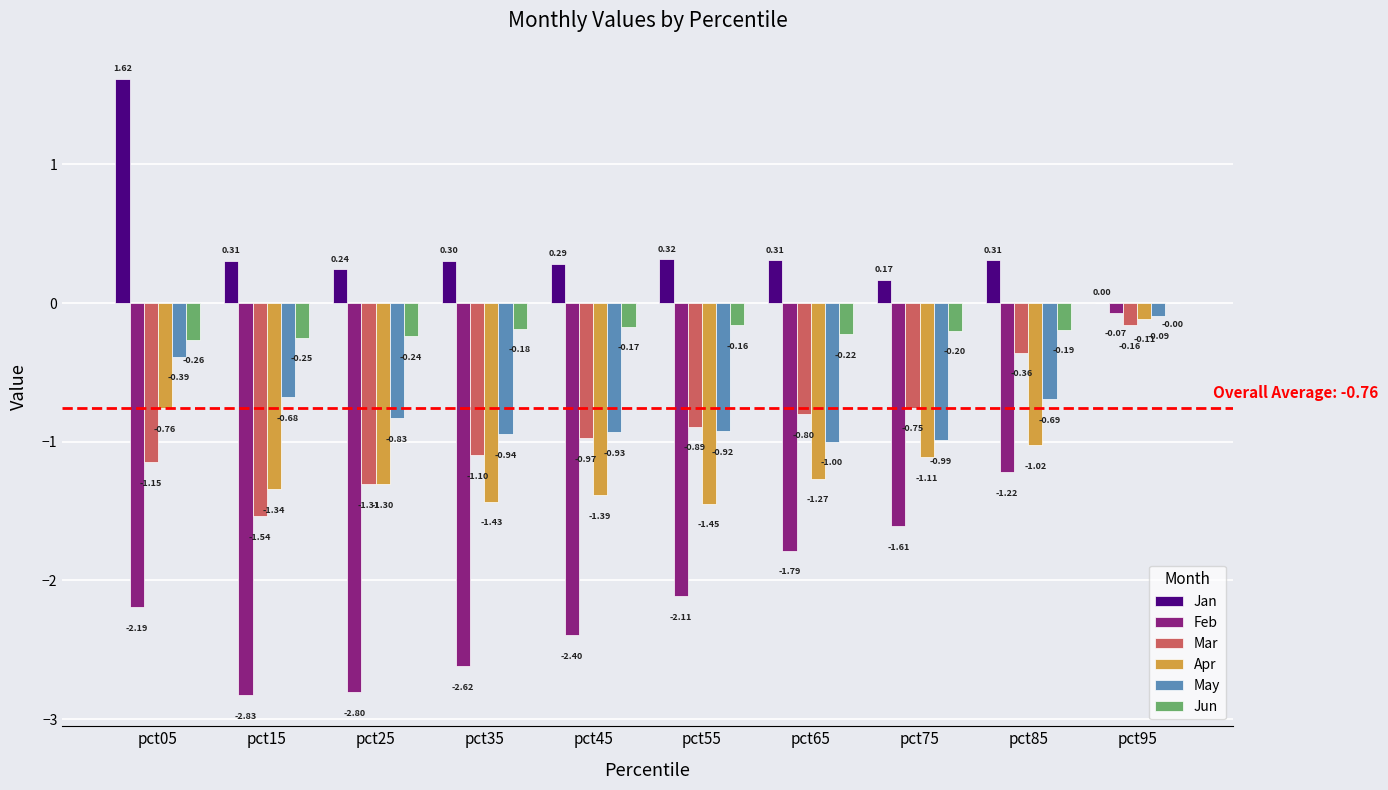

What is the total value across all series at pct55?

-5.2